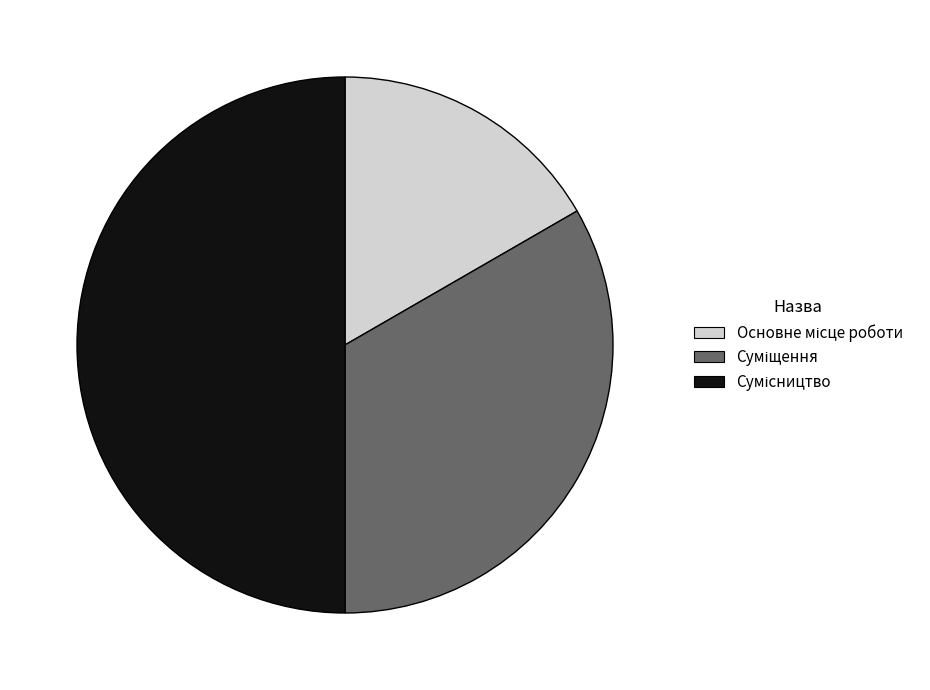

Which category has the biggest portion of the pie?

Сумісництво